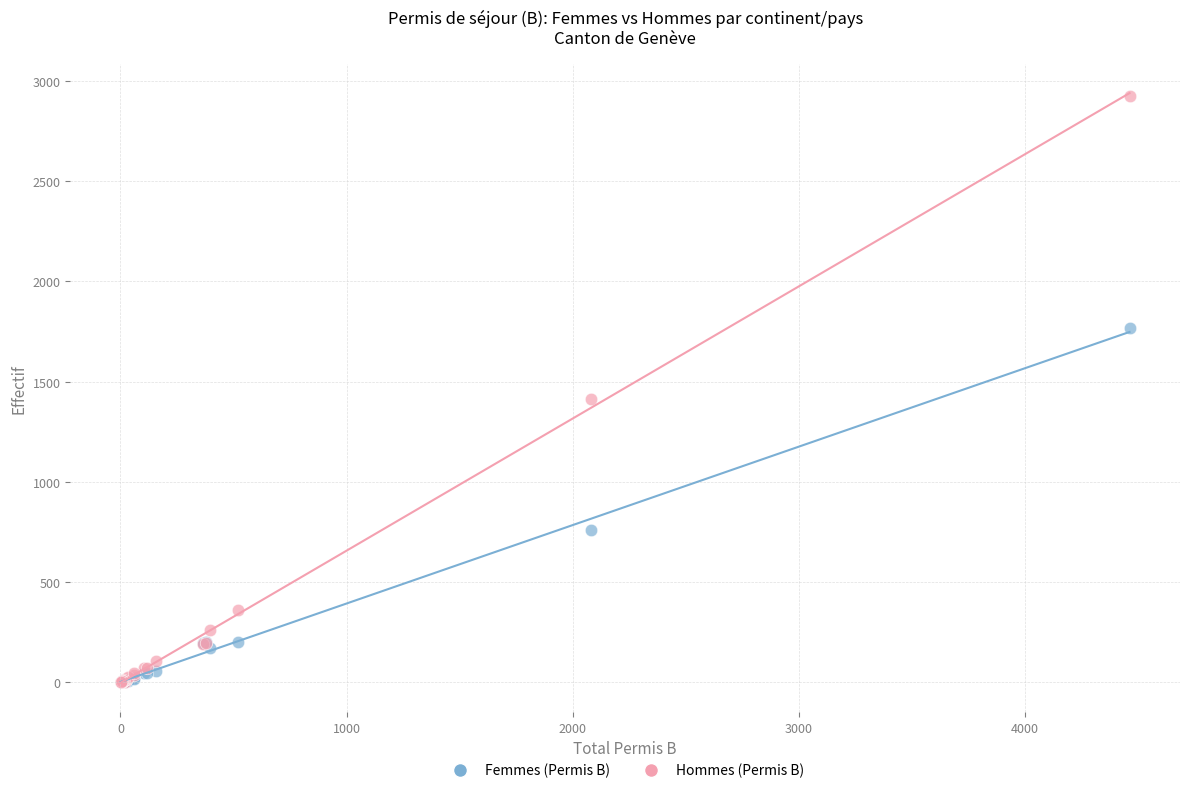

In the Hommes (Permis B) series, what Y value is closest to 1462?

1411